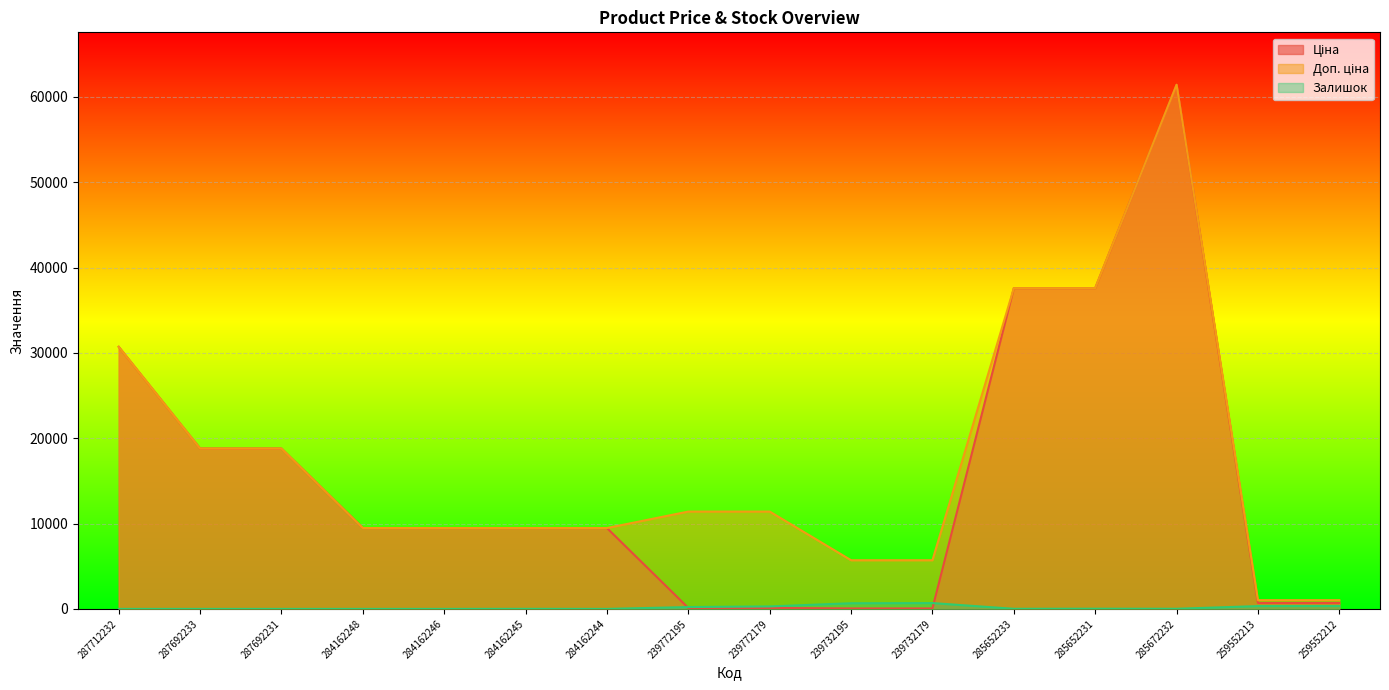

Which series has the widest spread of values?

Ціна